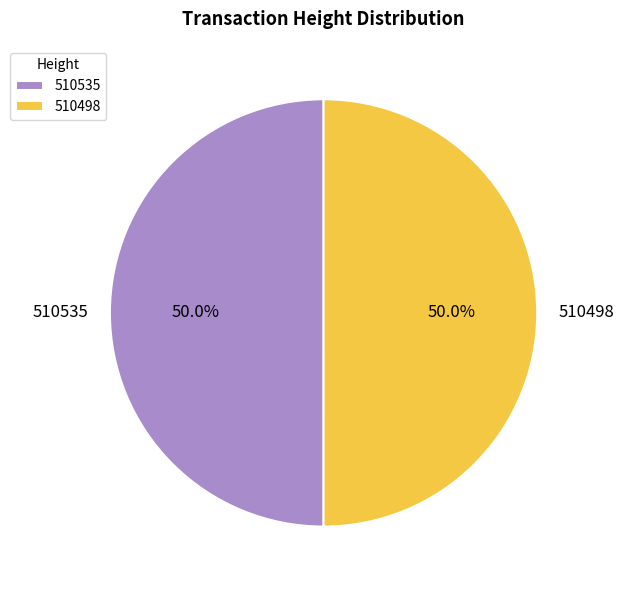

What percentage is the 510535 slice, to the nearest percent?

50%